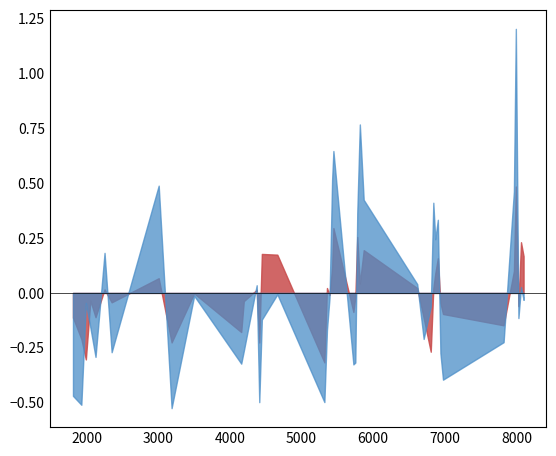

What is the difference between the maximum and minimum values in the dnbrad series?

1.7